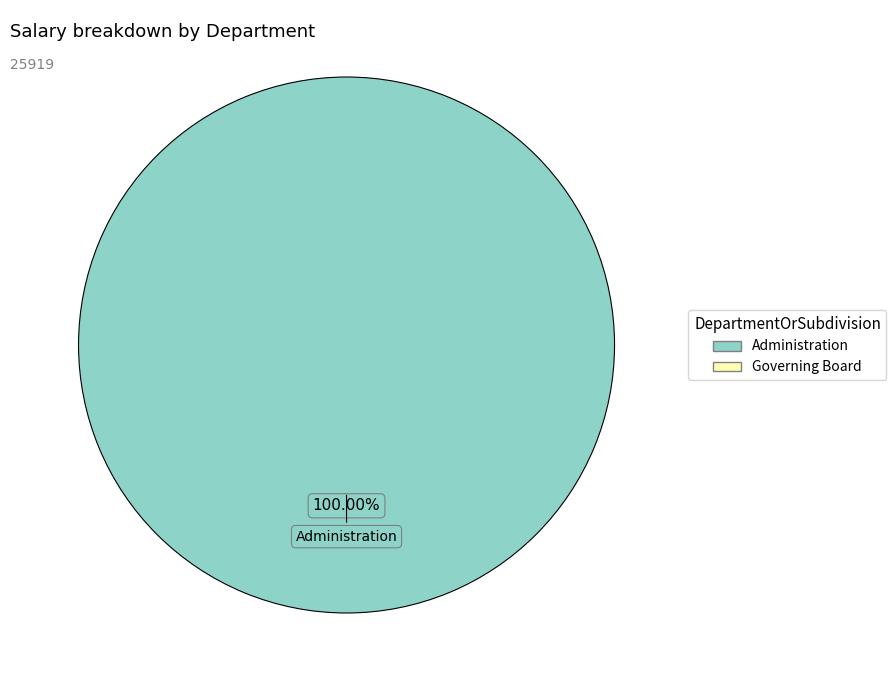

Is it true that Administration is 100% of the pie?

True